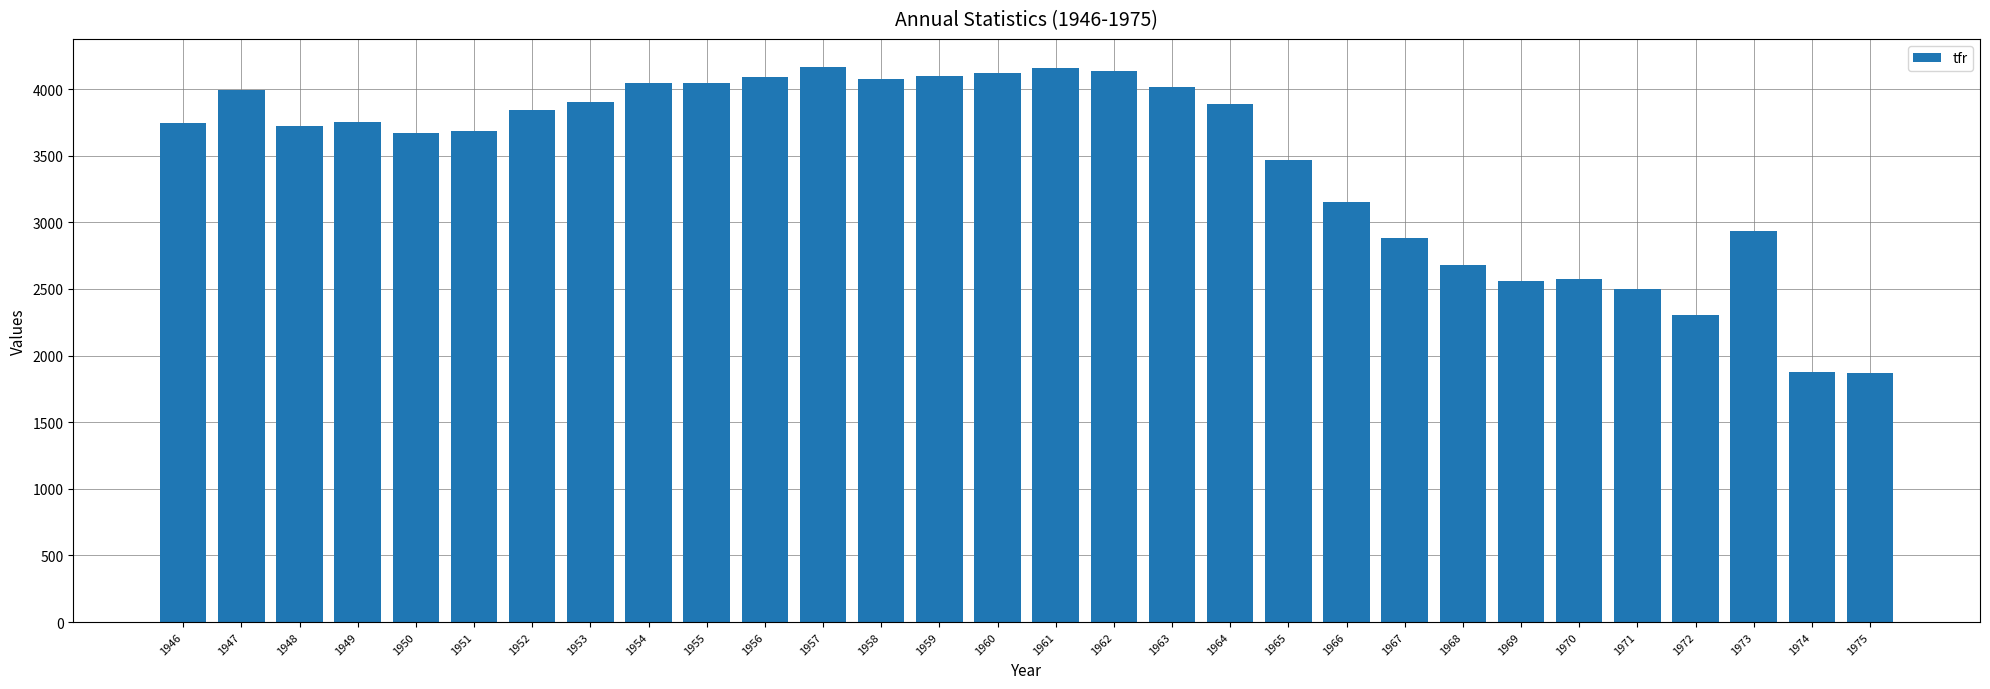

How many data points are less than 3750?

15